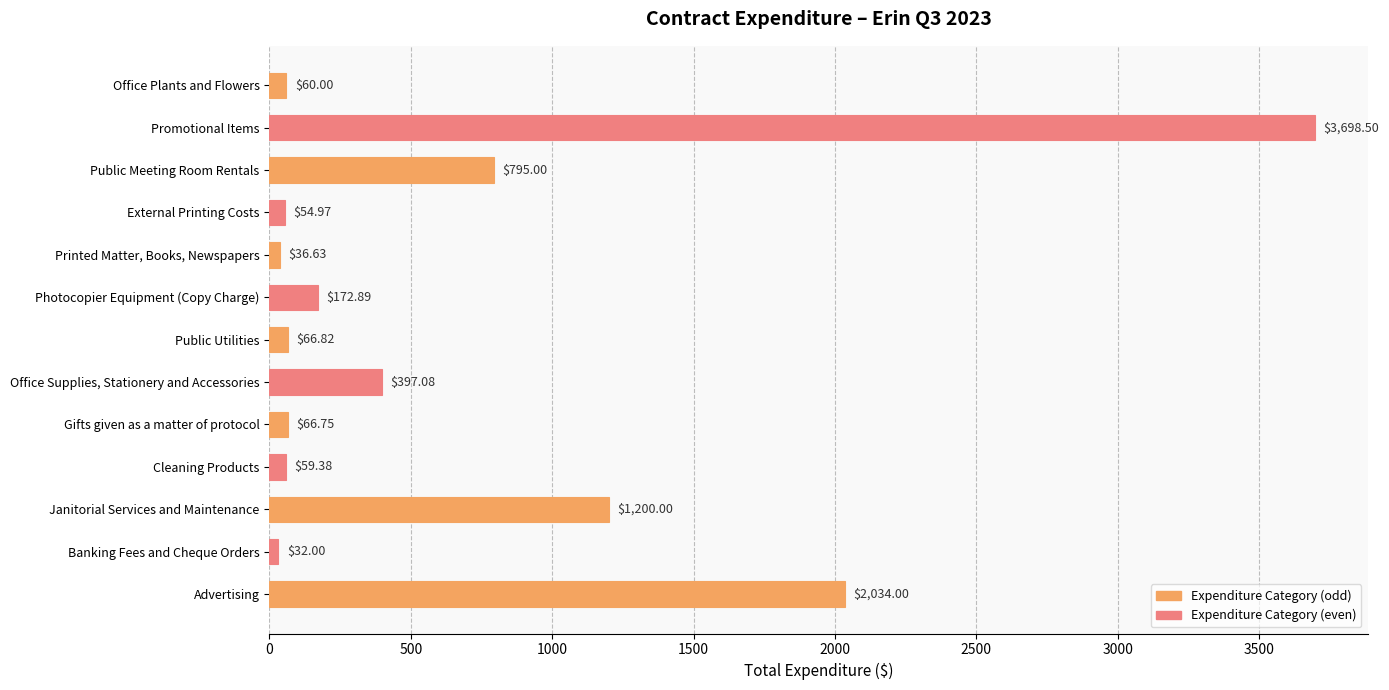

What is the minimum value shown in the chart?

32.0